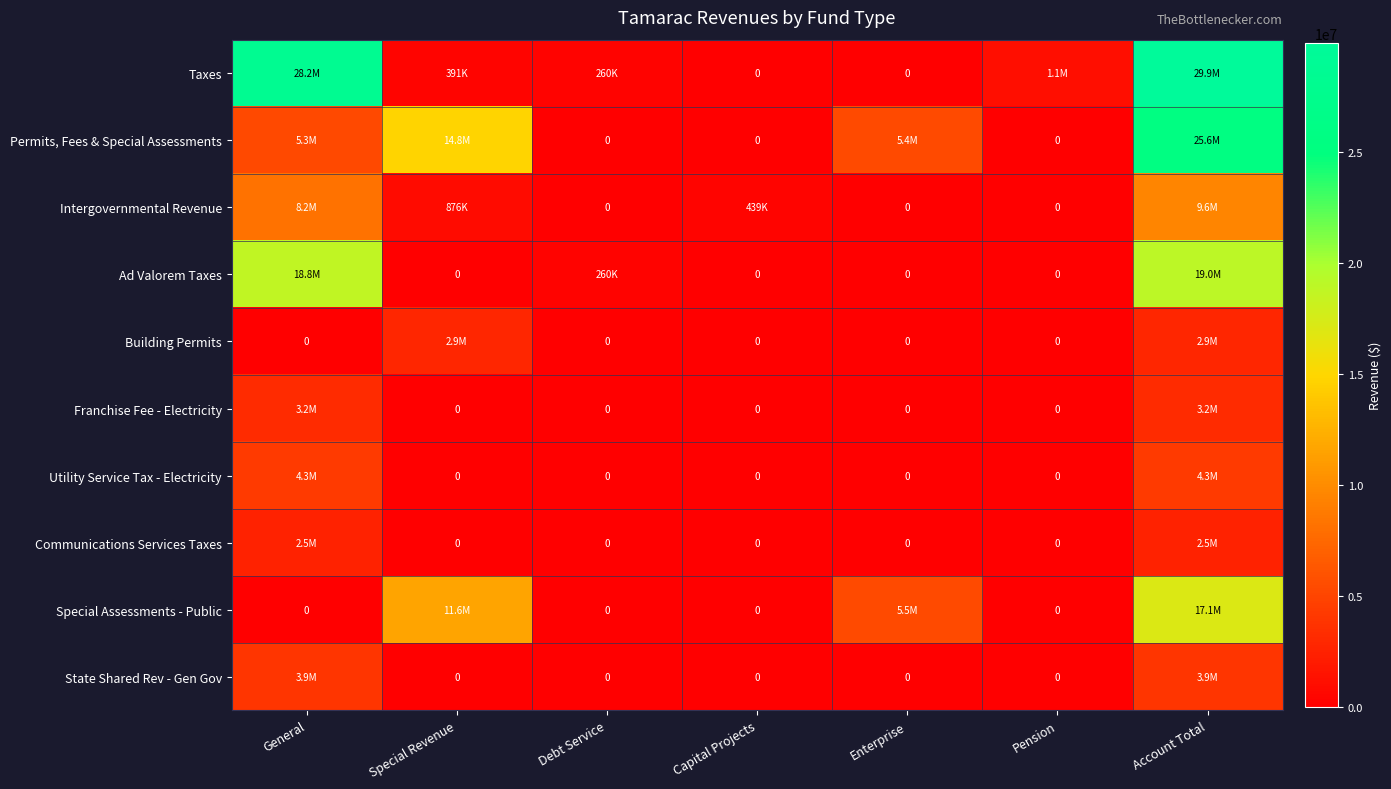

How many values in the Taxes series exceed 391046?

3